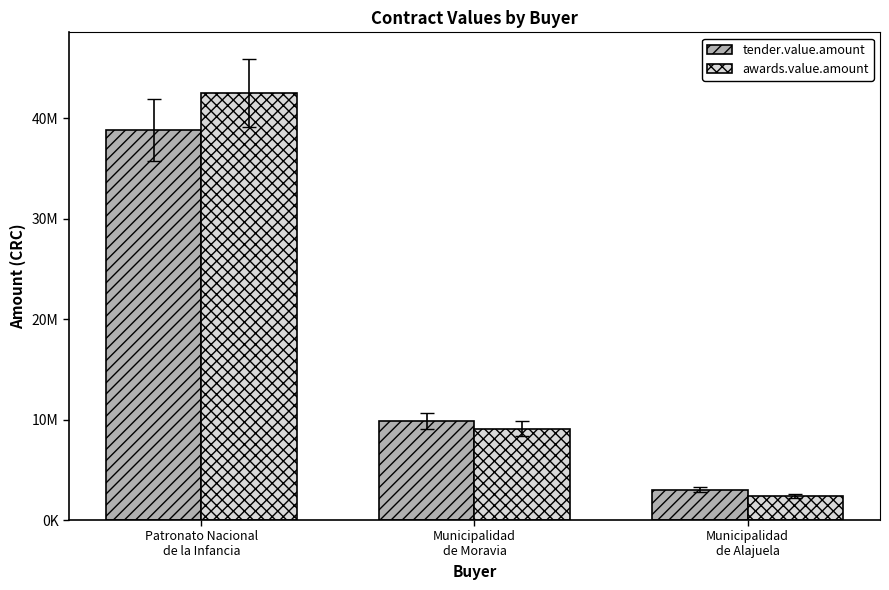

What is the total value across all series at Municipalidad
de Moravia?

18995000